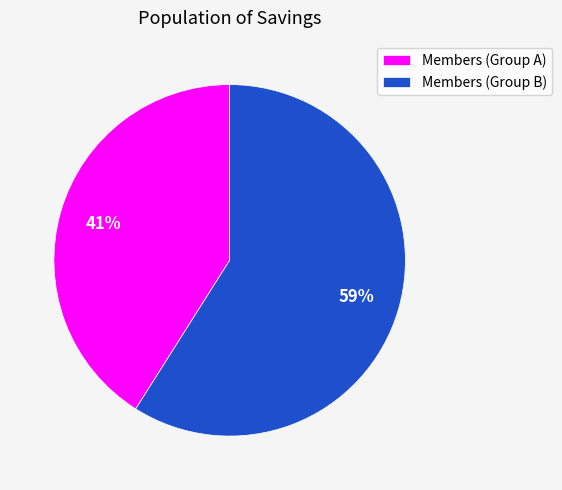

Does Members (Group A) represent more than half of the total?

No